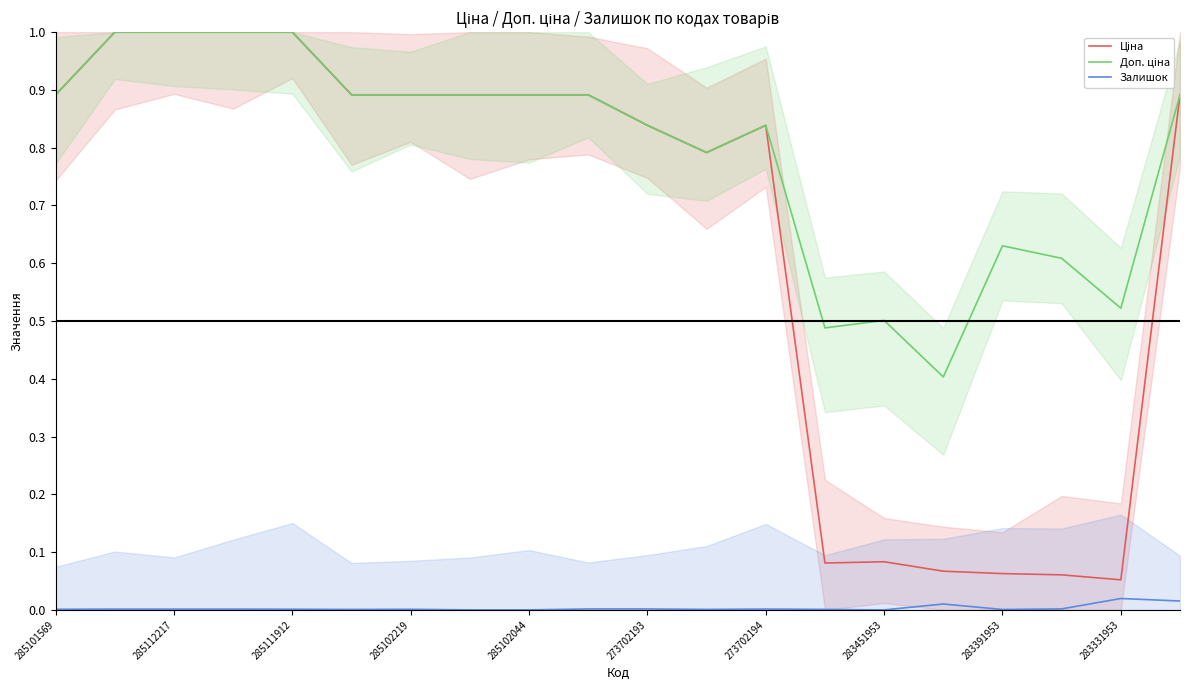

At which category is the sum across all series the highest?

285112217